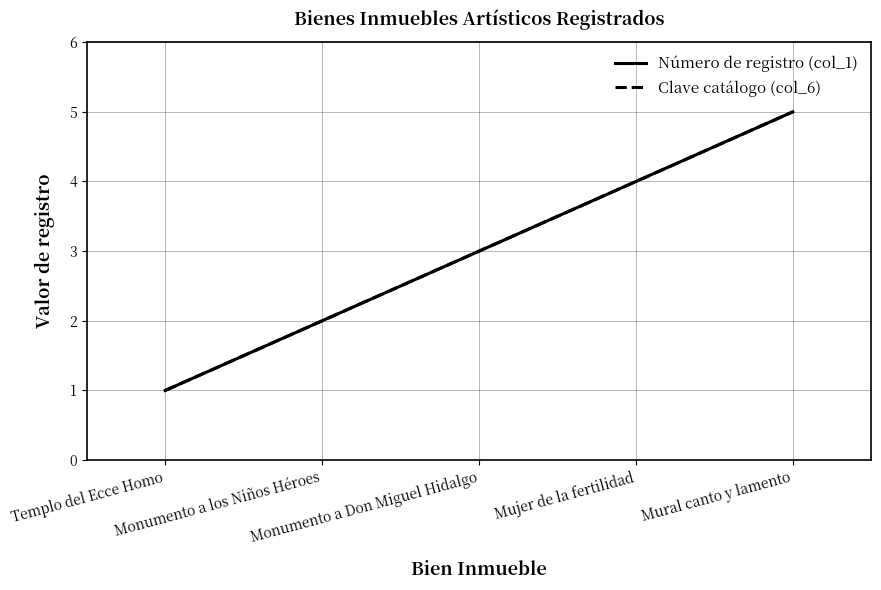

Is it true that Clave catálogo (col_6) equals 2 at Monumento a los Niños Héroes?

True